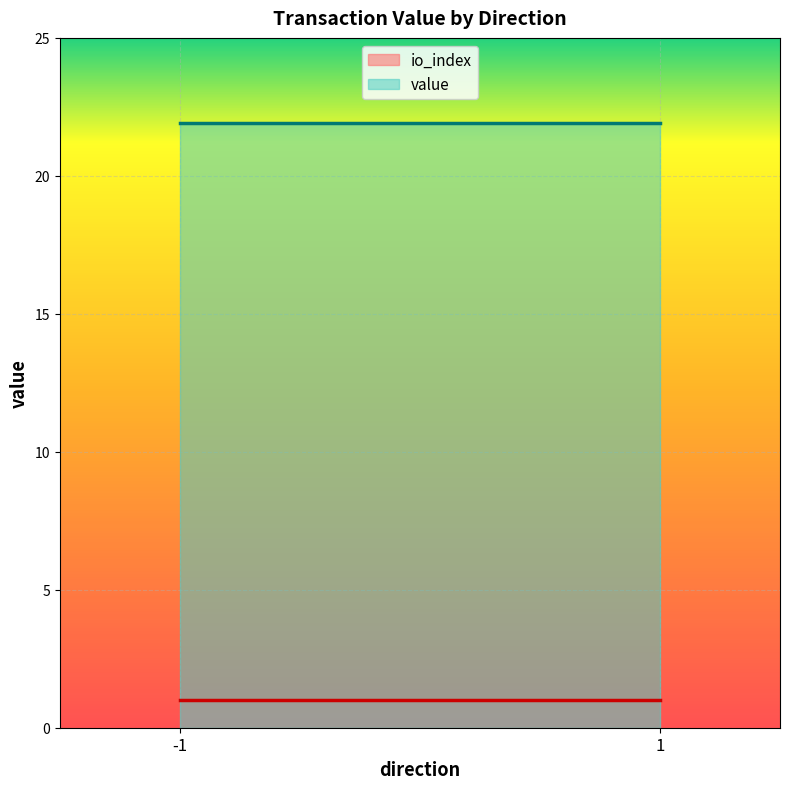

True or false: value and io_index cross at least once.

False